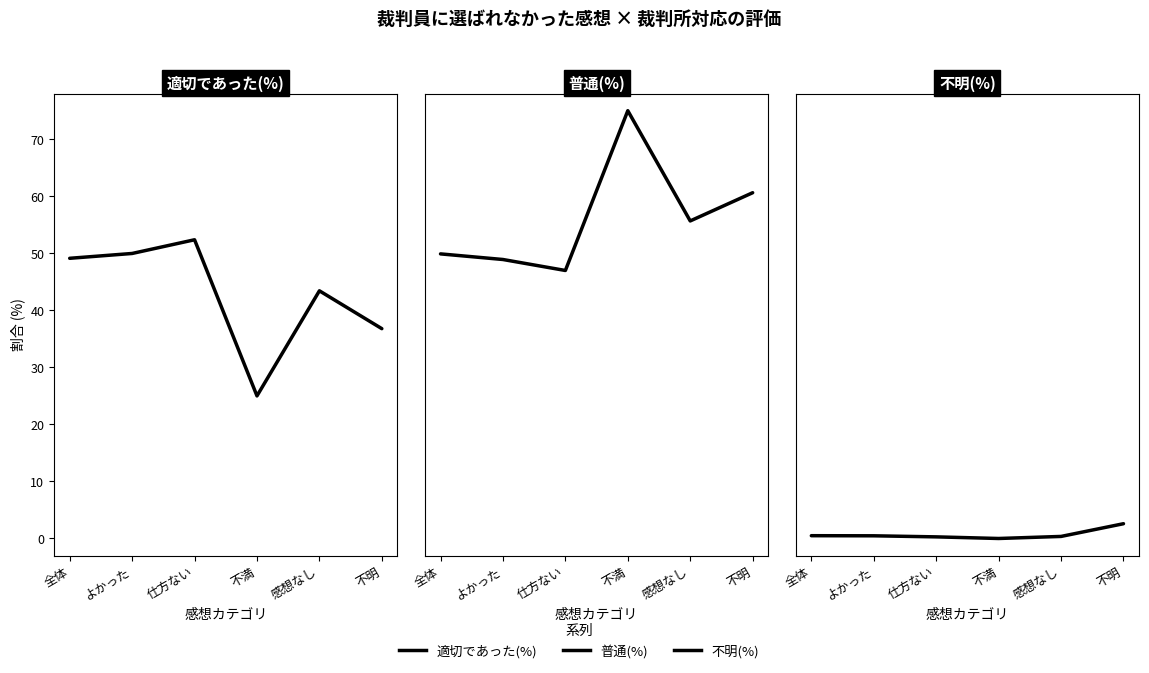

True or false: 適切であった(%) and 普通(%) cross at least once.

True